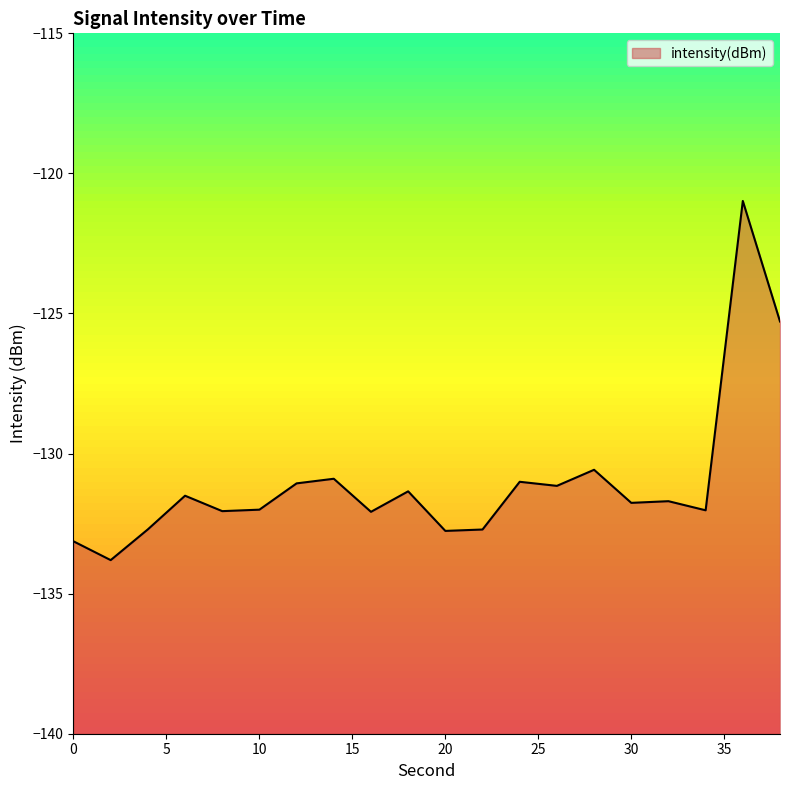

Rank the categories by value from lowest to highest.

2, 0, 20, 22, 4, 16, 8, 34, 10, 30, 32, 6, 18, 26, 12, 24, 14, 28, 38, 36